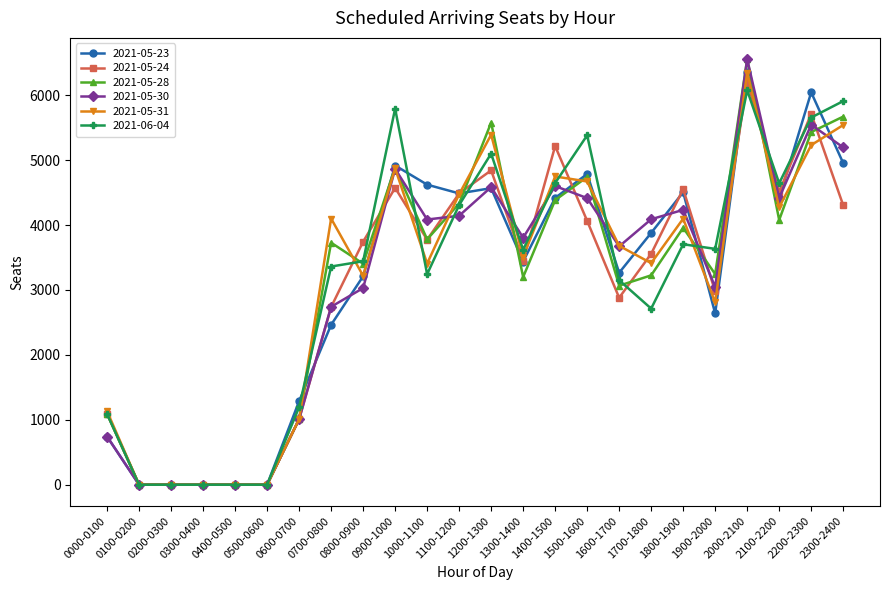

True or false: 2021-05-28 and 2021-05-23 cross at least once.

True